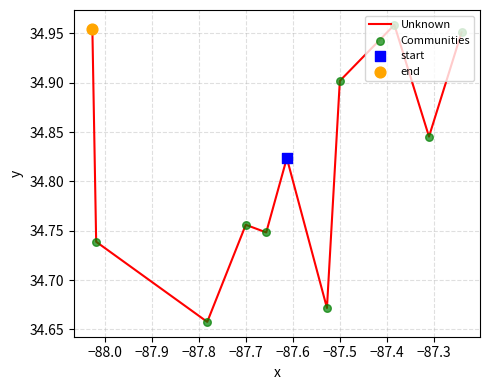

What is the difference between the maximum and minimum values?

0.3